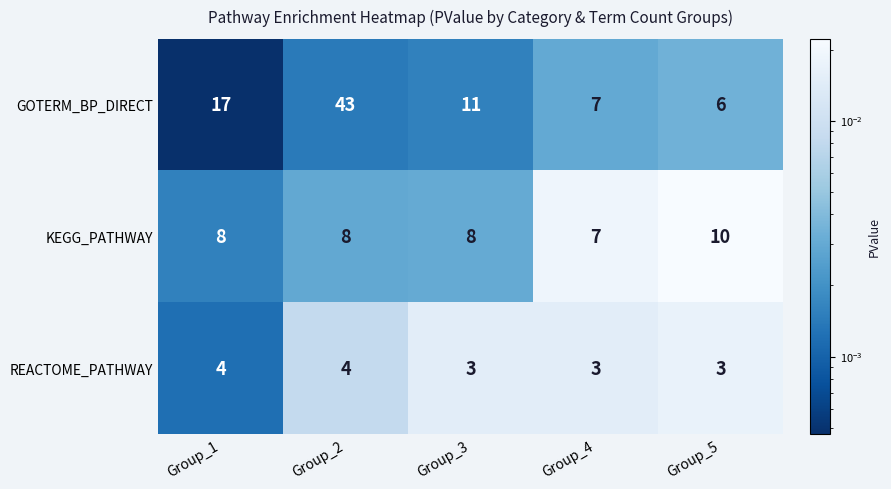

At Group_2, list the series in order from smallest to largest.

REACTOME_PATHWAY, KEGG_PATHWAY, GOTERM_BP_DIRECT